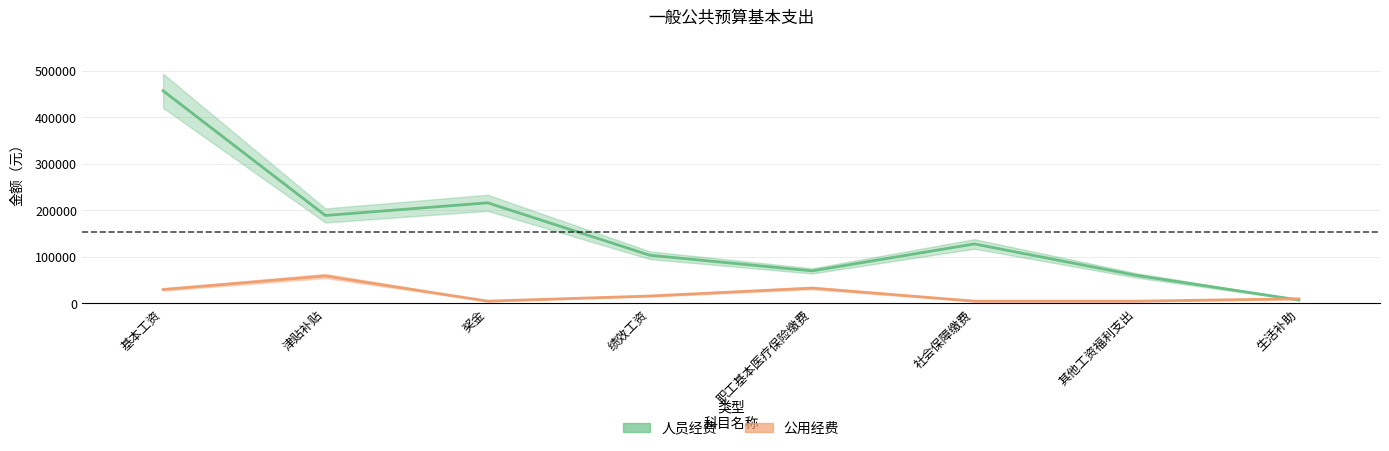

List the labels in order of 公用经费 value, smallest first.

奖金, 社会保障缴费, 其他工资福利支出, 生活补助, 绩效工资, 基本工资, 职工基本医疗保险缴费, 津贴补贴